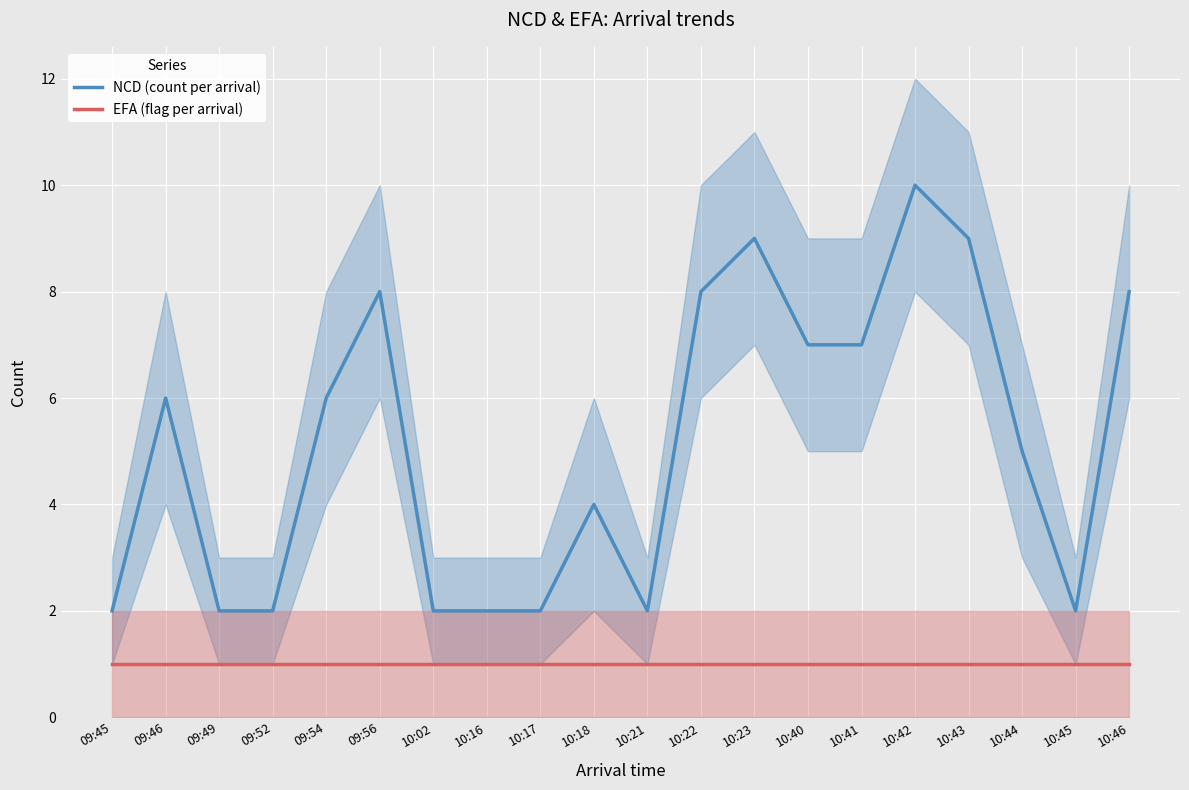

True or false: NCD (count per arrival) has a value of 15 at 10:43.

False